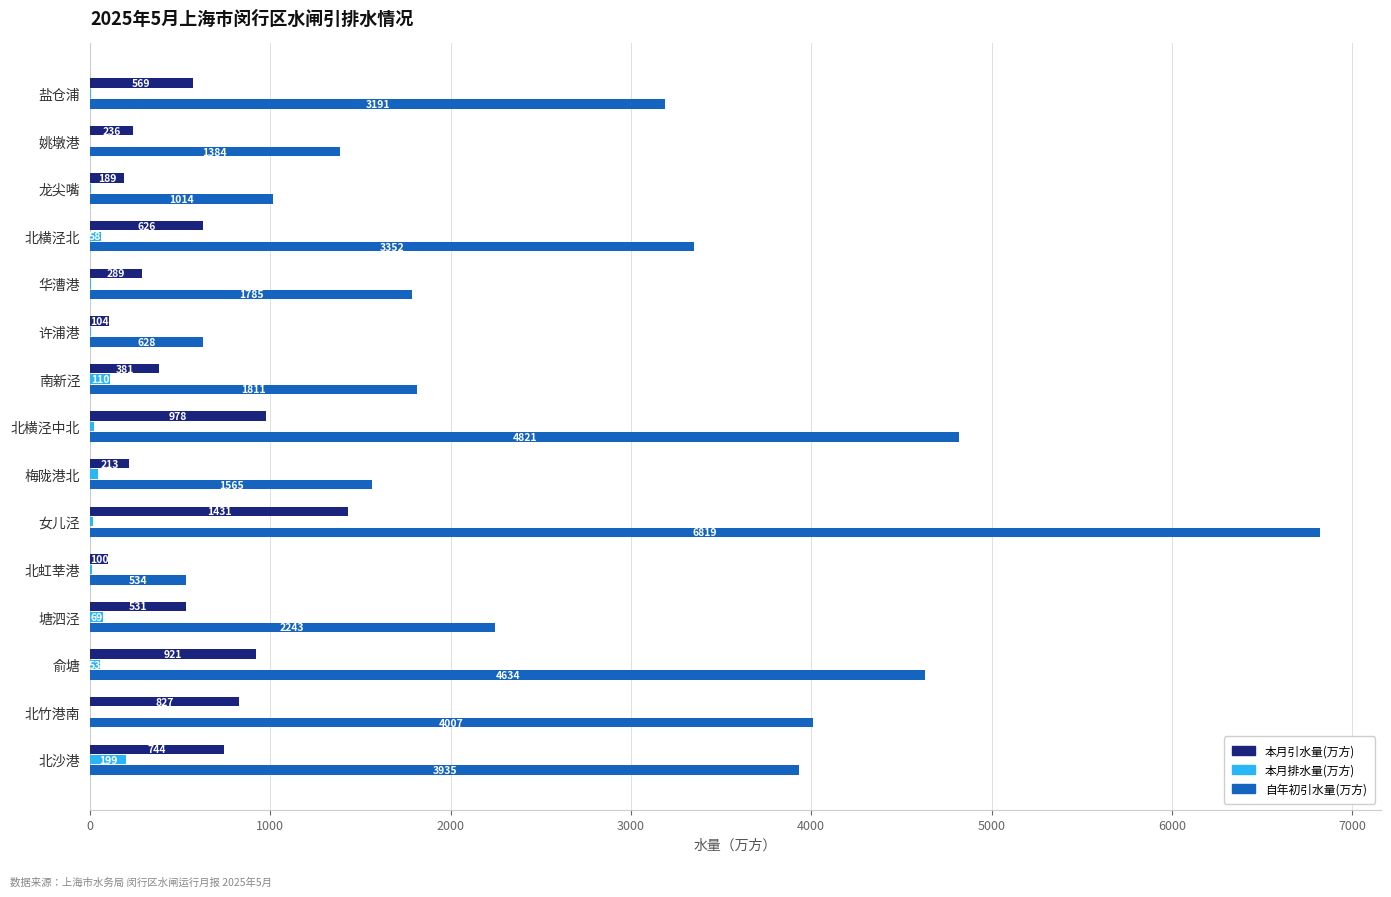

Which series changed the most between 盐仓浦 and 南新泾?

自年初引水量(万方)